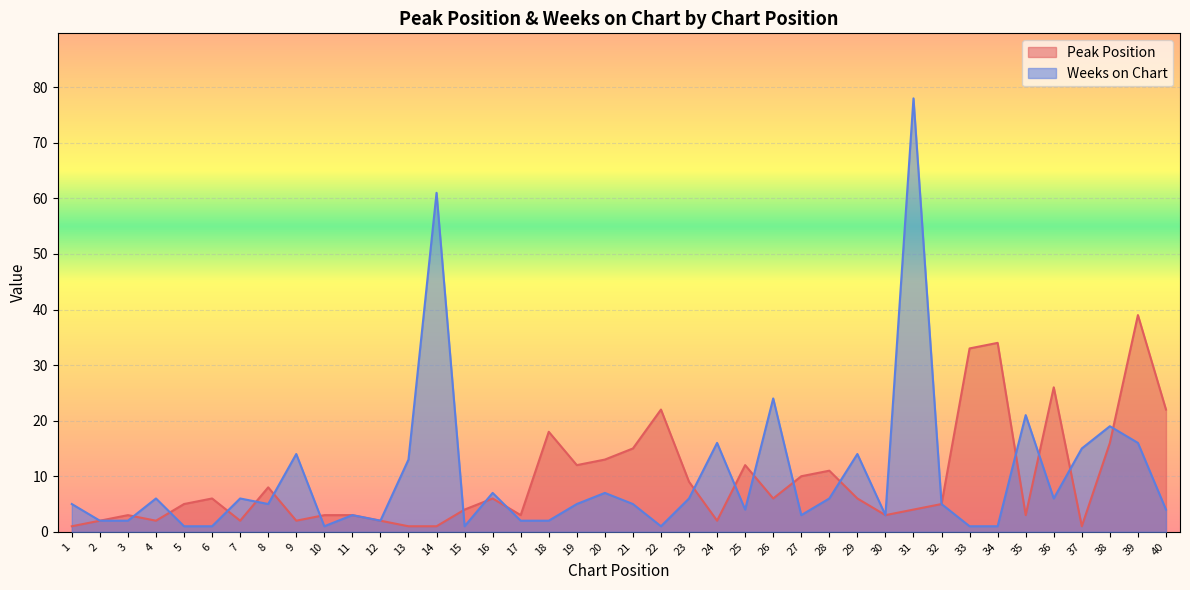

At 31, list the series in order from largest to smallest.

Weeks on Chart, Peak Position